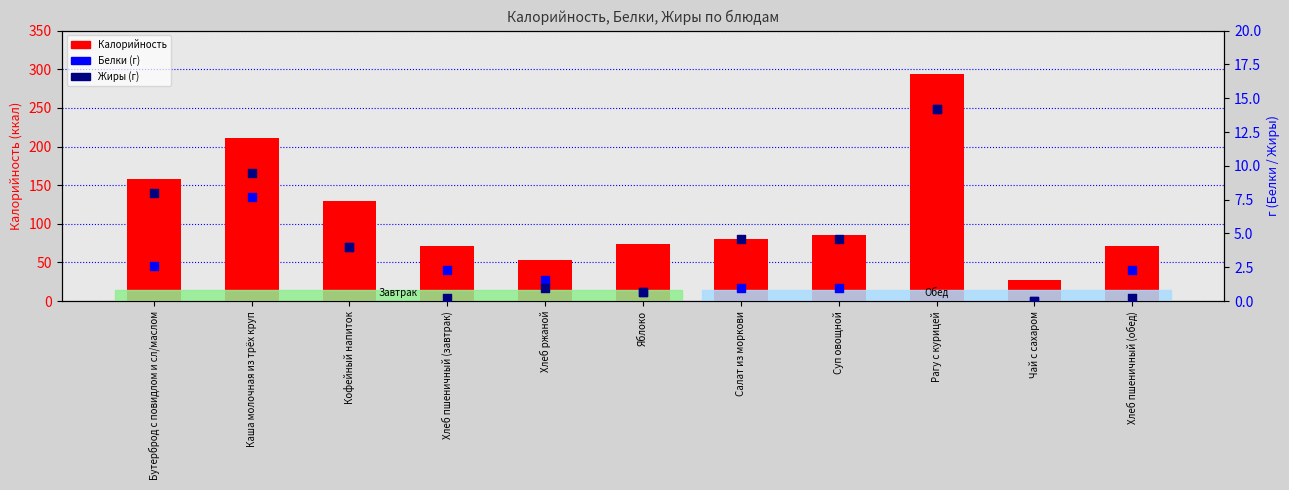

Which series has the largest total across all categories?

Калорийность